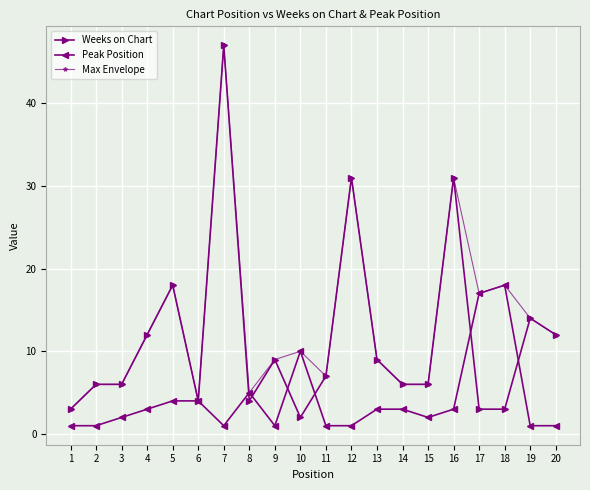

Reading left to right, extract all data points from this chart.

Weeks on Chart: 1=3	2=6	3=6	4=12	5=18	6=4	7=47	8=4	9=9	10=2	11=7	12=31	13=9	14=6	15=6	16=31	17=3	18=3	19=14	20=12
Peak Position: 1=1	2=1	3=2	4=3	5=4	6=4	7=1	8=5	9=1	10=10	11=1	12=1	13=3	14=3	15=2	16=3	17=17	18=18	19=1	20=1
Max Envelope: 1=3	2=6	3=6	4=12	5=18	6=4	7=47	8=5	9=9	10=10	11=7	12=31	13=9	14=6	15=6	16=31	17=17	18=18	19=14	20=12